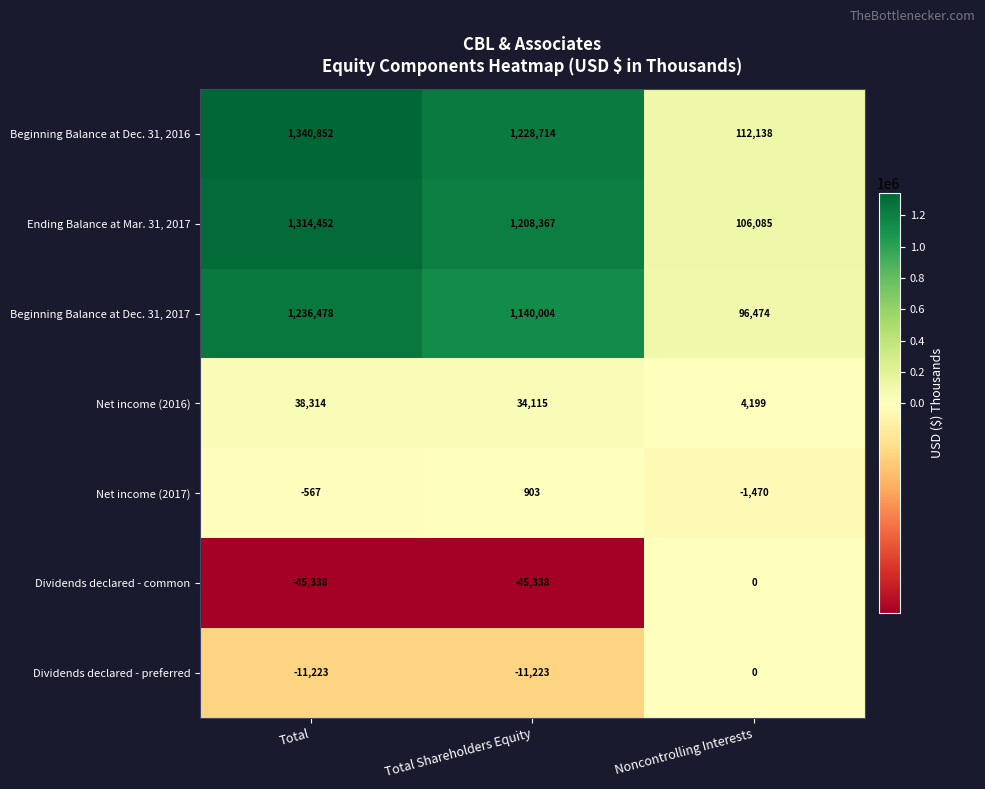

Read the Beginning Balance at Dec. 31, 2016 value at Total Shareholders Equity.

1228714